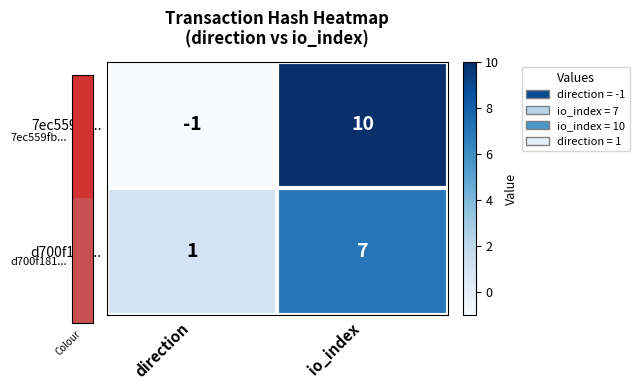

Which series has the largest total across all categories?

7ec559fb...